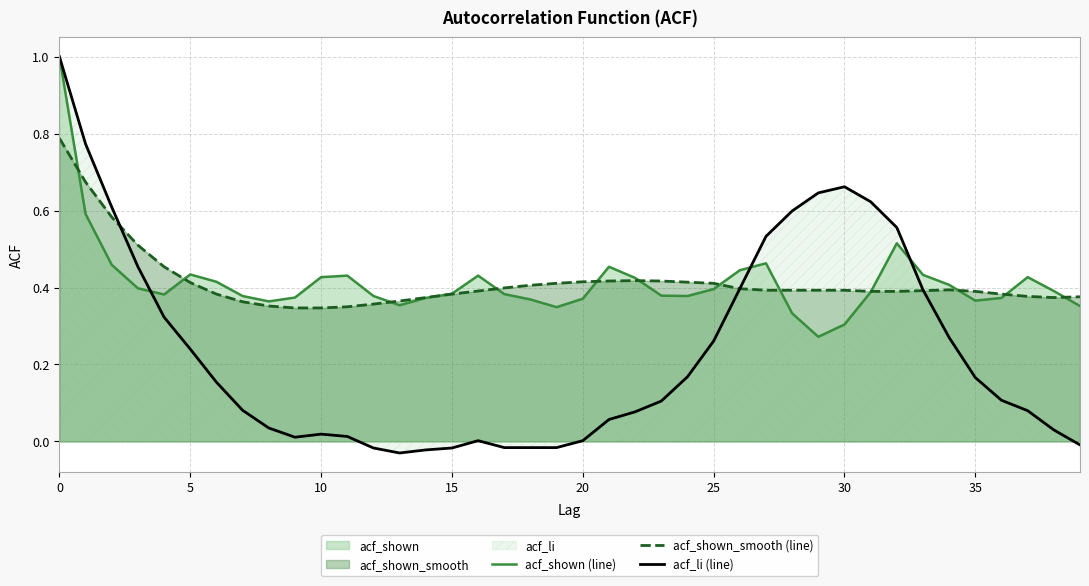

How many categories are shown in the chart?

40